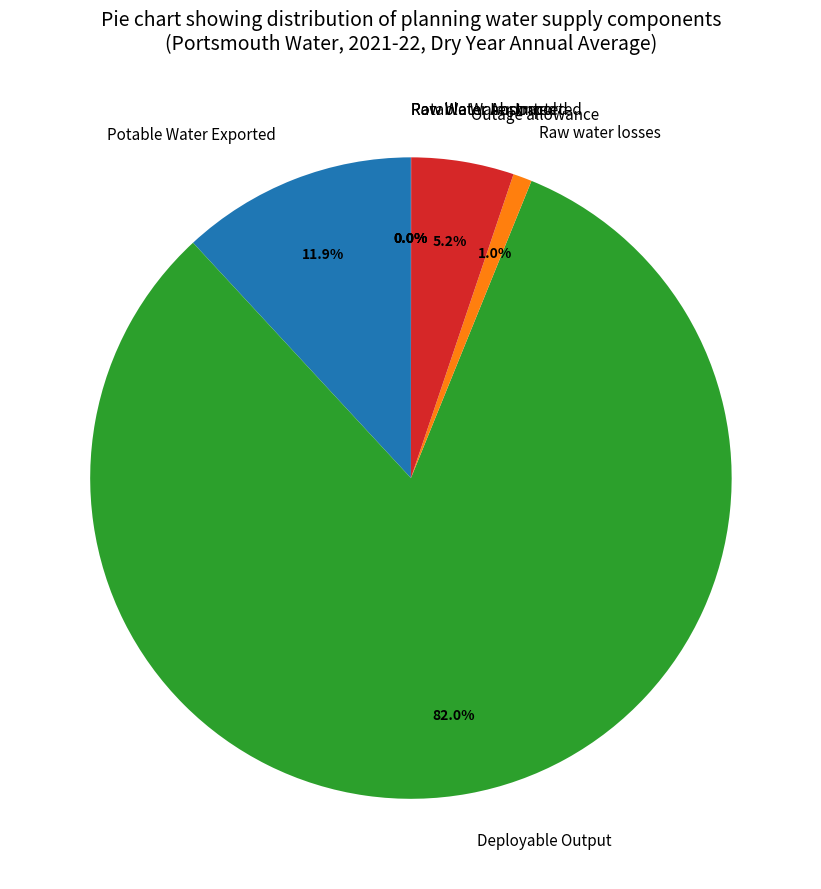

What percentage is NOT represented by Raw water losses?

99.0%